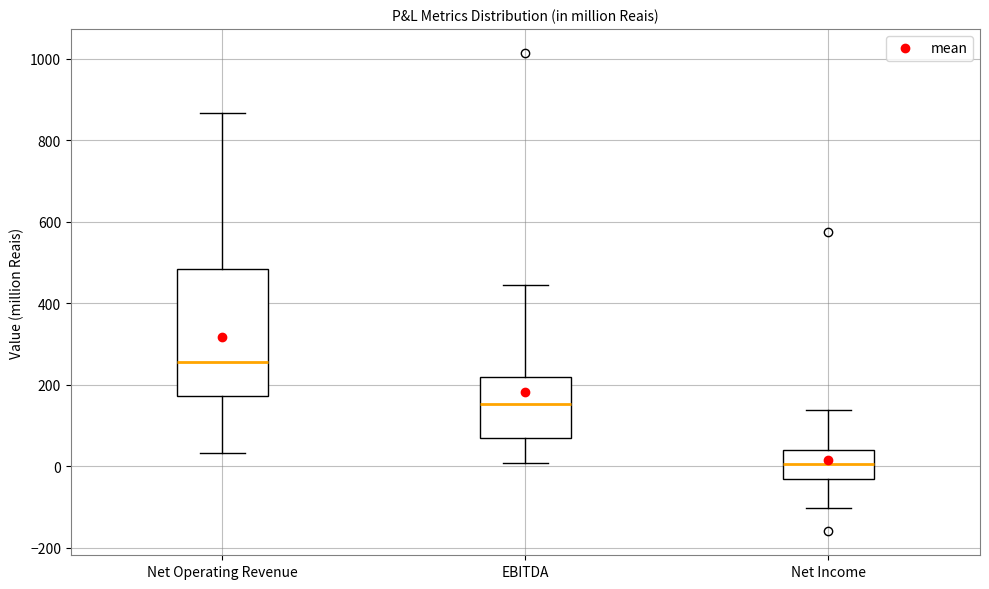

Where does the median line of the box for Net Income sit on the y-axis? The values are not printed on the chart, so give them approximately, as read against the axis.

0